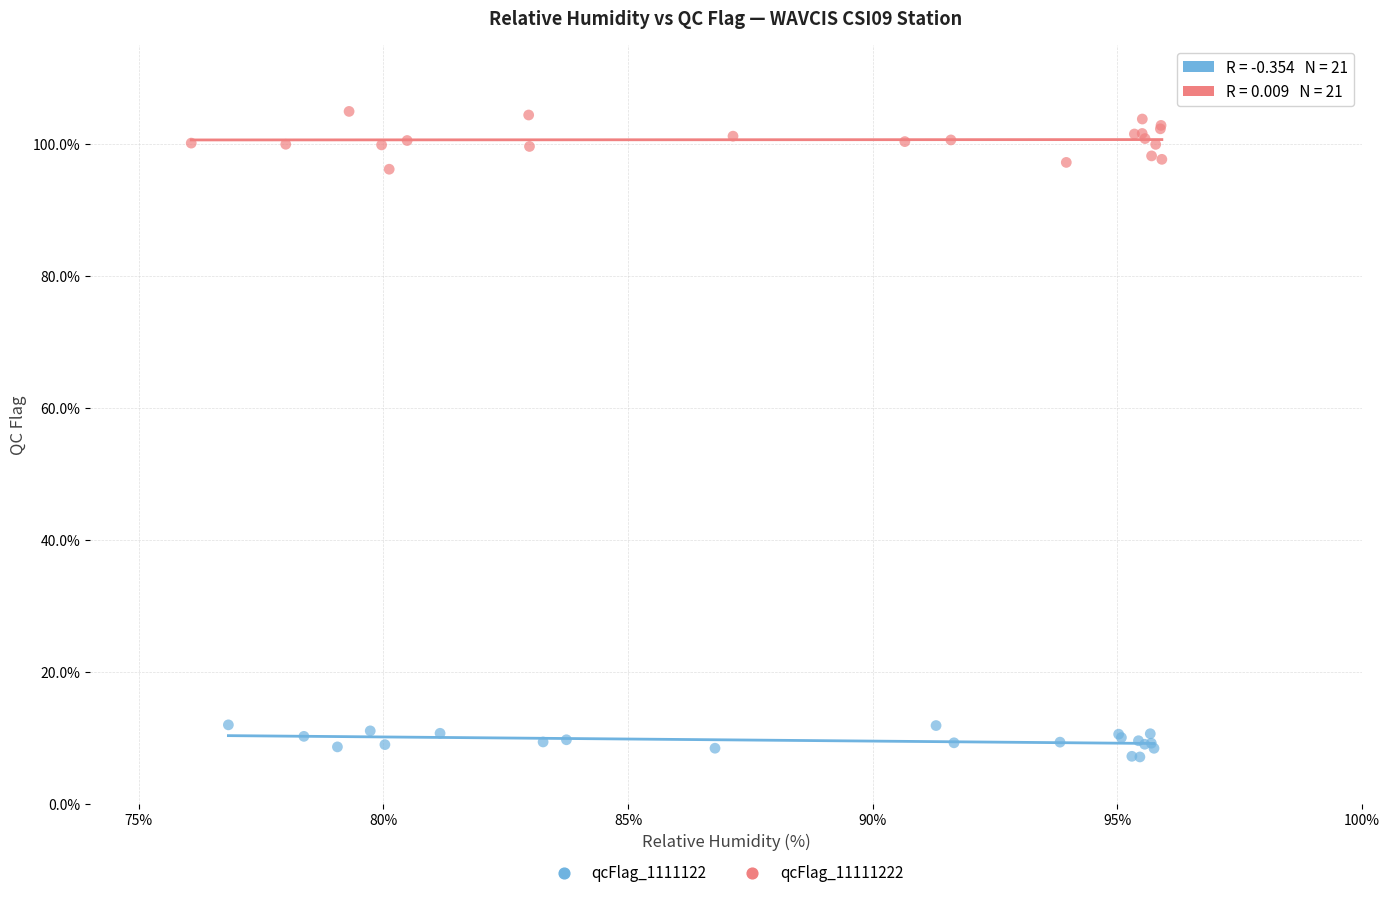

What are all the series names shown in the legend?

qcFlag_1111122, qcFlag_11111222